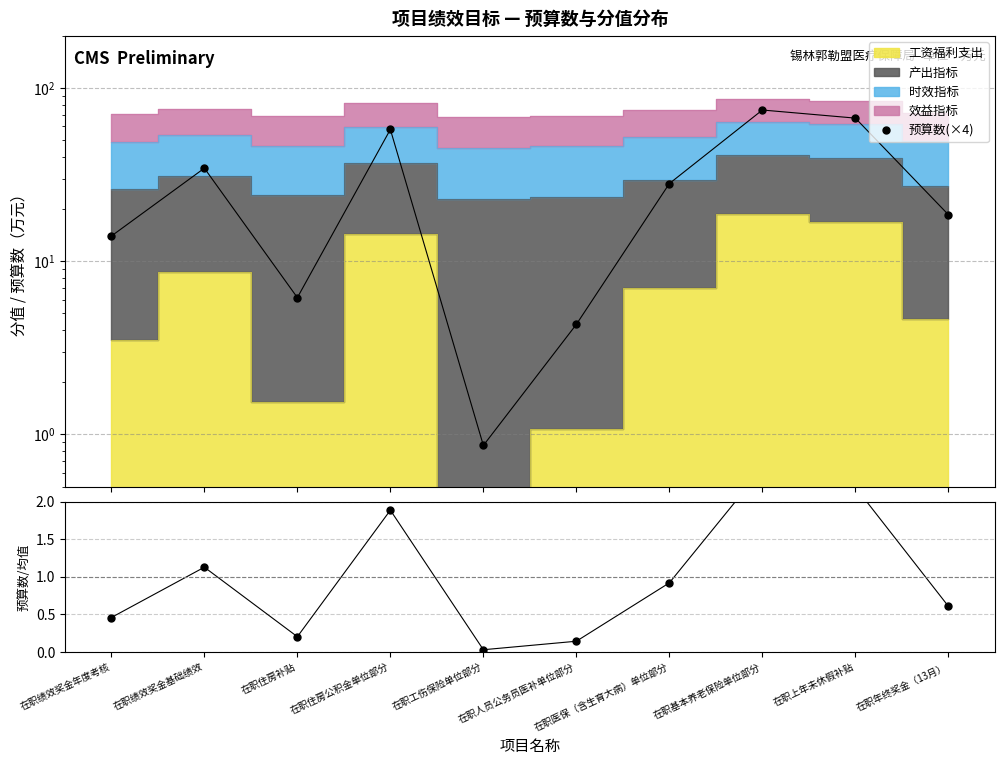

What is the difference between the second highest and minimum values in the 预算数/均值 series?

2.2